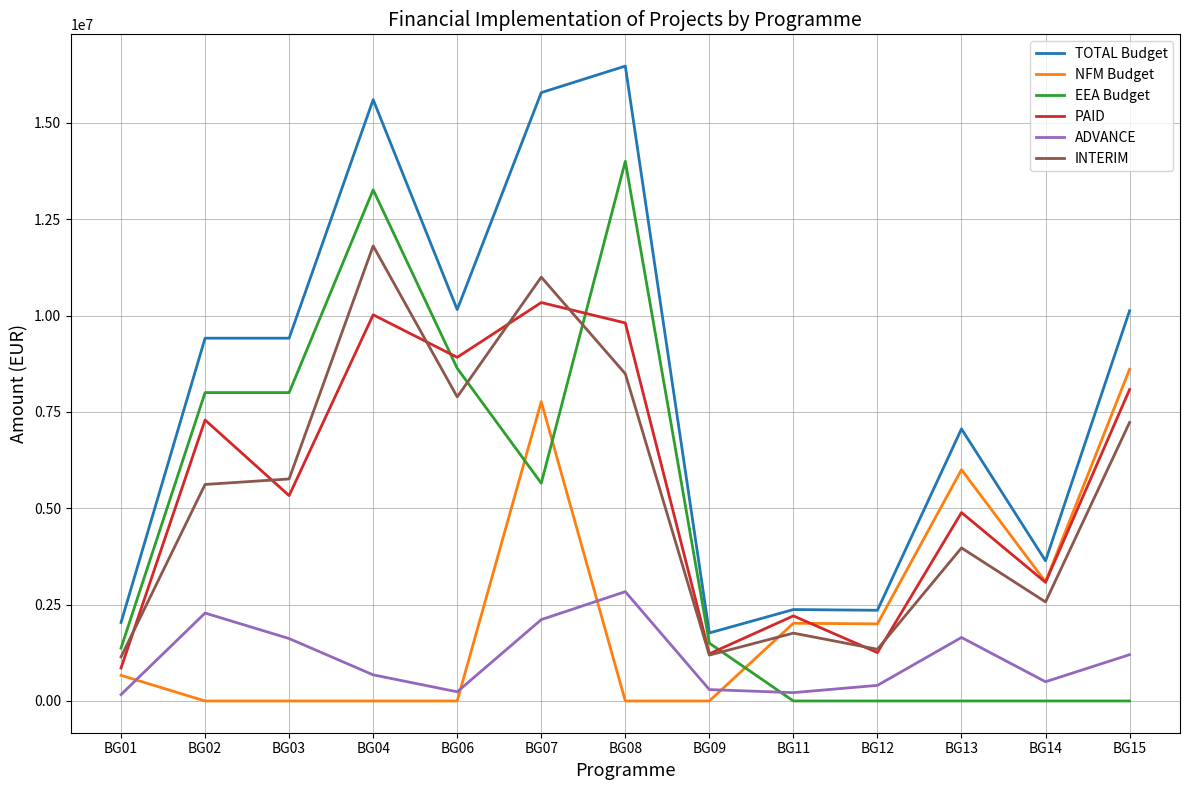

Which series has the widest spread of values?

TOTAL Budget